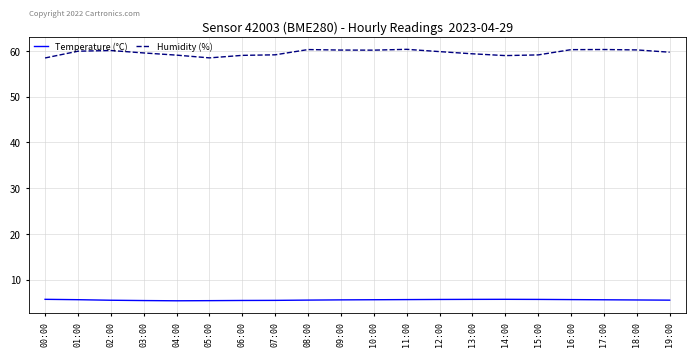

What position from the left is 02:00?

3